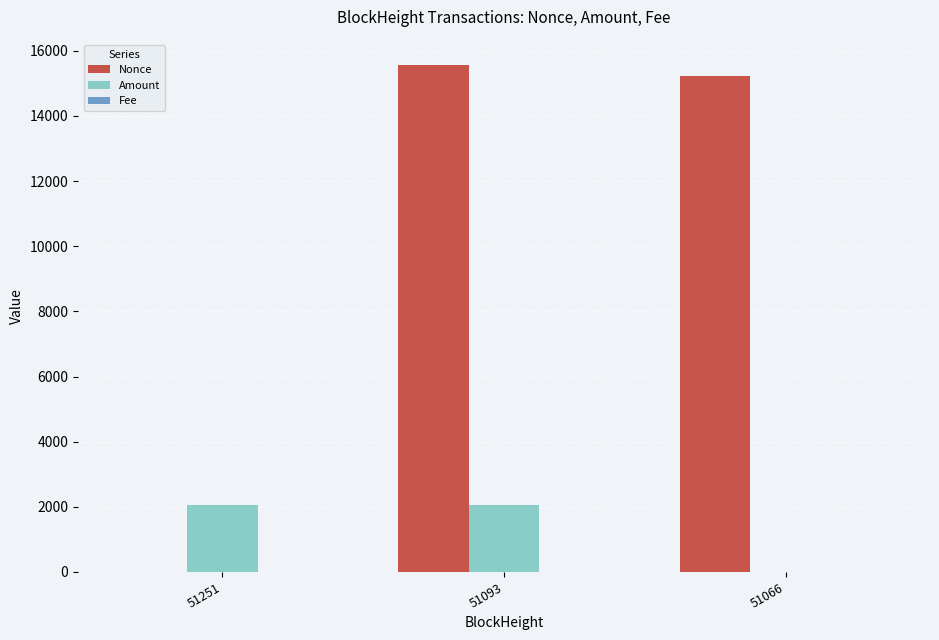

Between 51093 and 51066, which series saw the biggest shift?

Amount